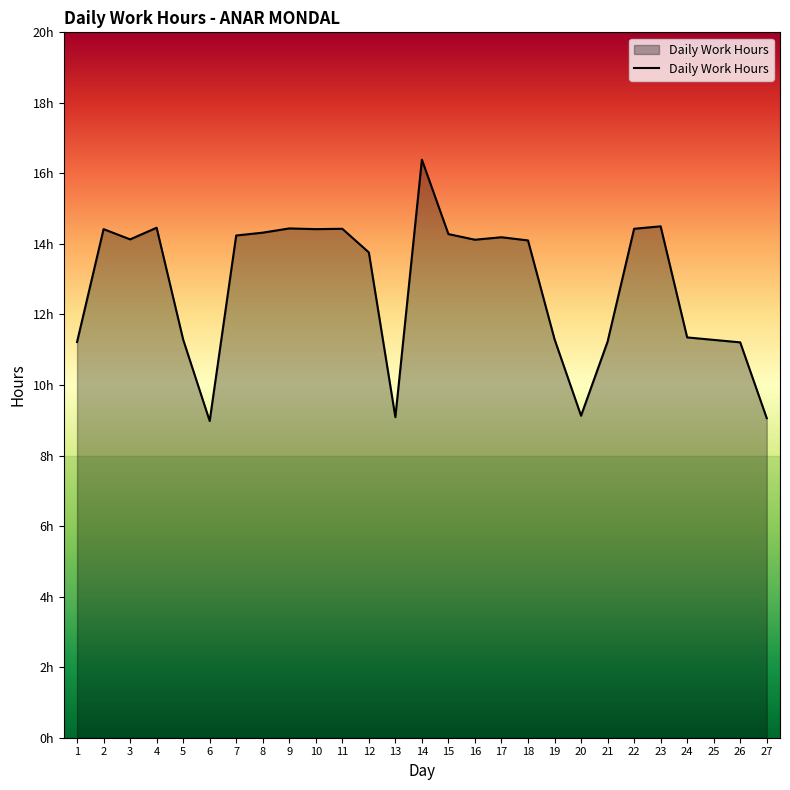

What is the sum of the values at 3 and 9?

28.6